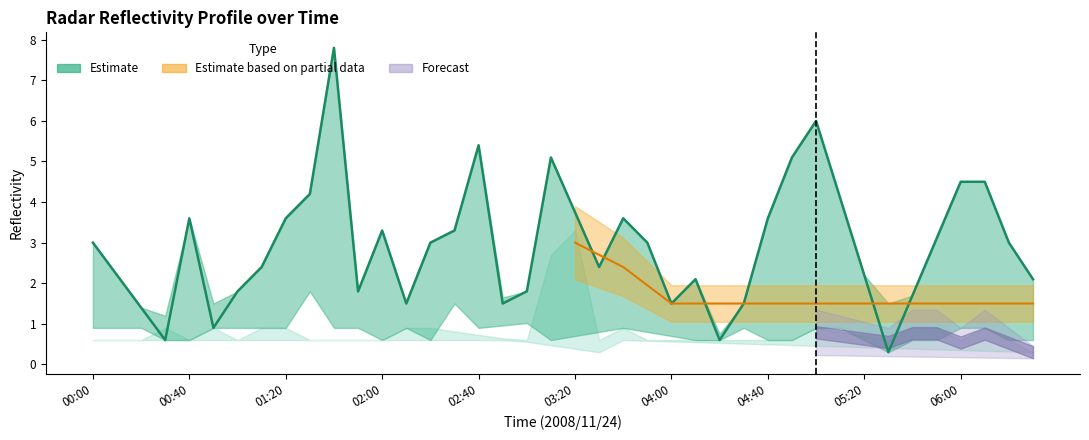

What is the sum of the values at 30 and 21?

8.4